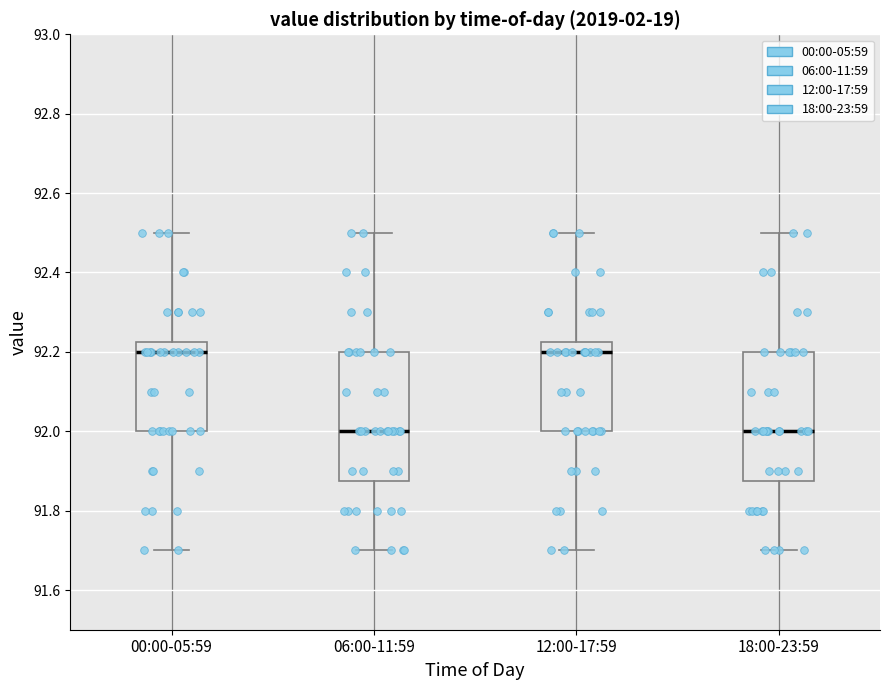

Reading left to right, read every box against the y-axis: the position of its median line, the range the box covers, and the ends of its whiskers. The values are not printed on the chart, so give them approximately, as read against the axis.

00:00-05:59: median 92.20, box 92.00 to 92.22, whiskers 91.70 to 92.50
06:00-11:59: median 92.00, box 91.88 to 92.20, whiskers 91.70 to 92.50
12:00-17:59: median 92.20, box 92.00 to 92.22, whiskers 91.70 to 92.50
18:00-23:59: median 92.00, box 91.88 to 92.20, whiskers 91.70 to 92.50